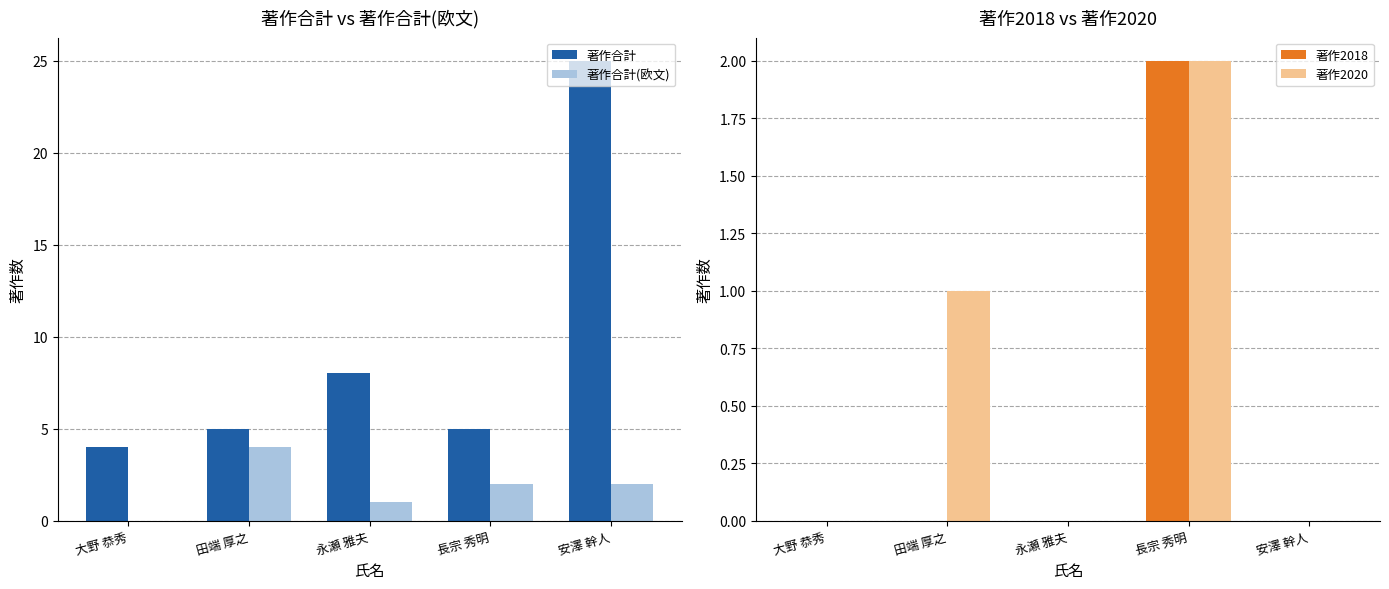

At which label does 著作2018 reach its minimum?

大野 恭秀